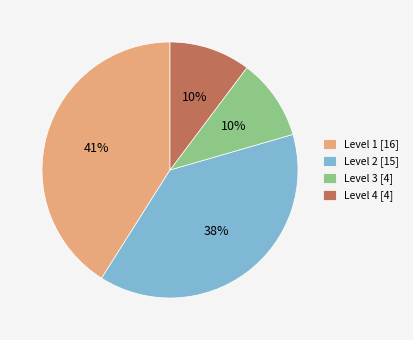

Does Level 3 [4] account for over 50% of the chart?

No